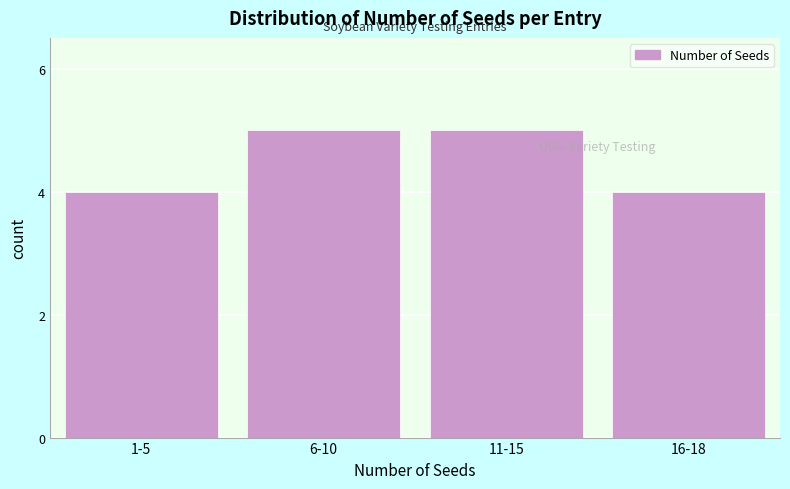

Reading left to right, list all the values displayed in this chart.

4	5	5	4